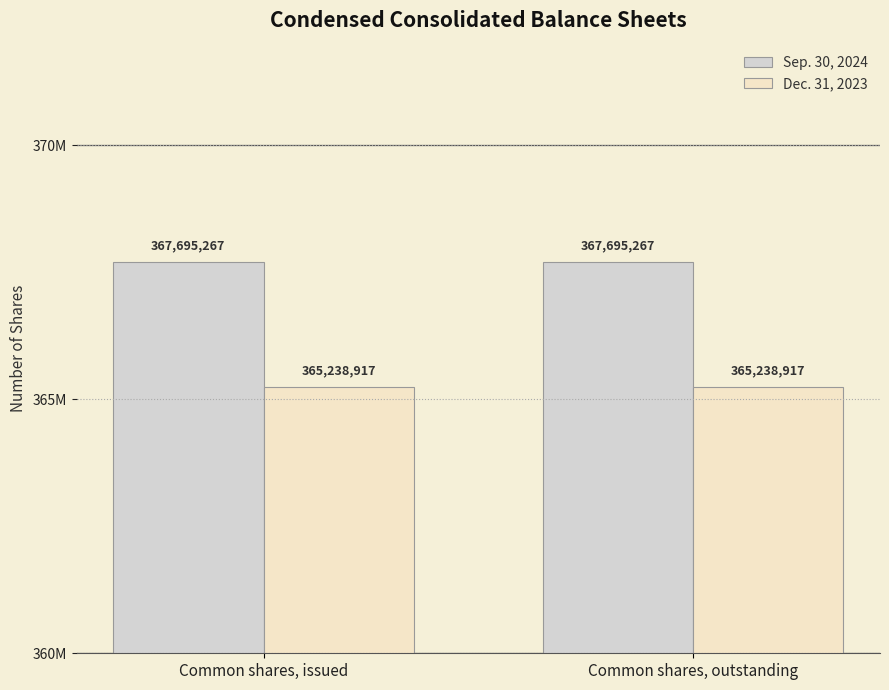

Rank the series by their maximum value, from highest to lowest.

Sep. 30, 2024, Dec. 31, 2023